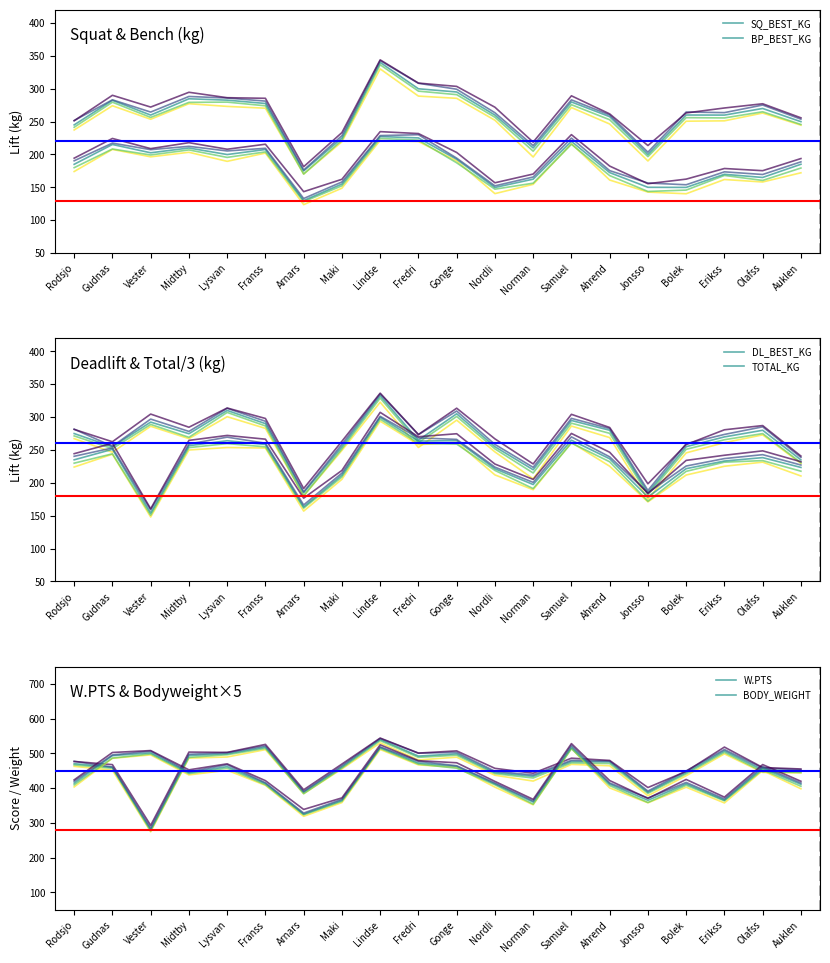

True or false: BODY_WEIGHT and BP_BEST_KG intersect in this chart.

False